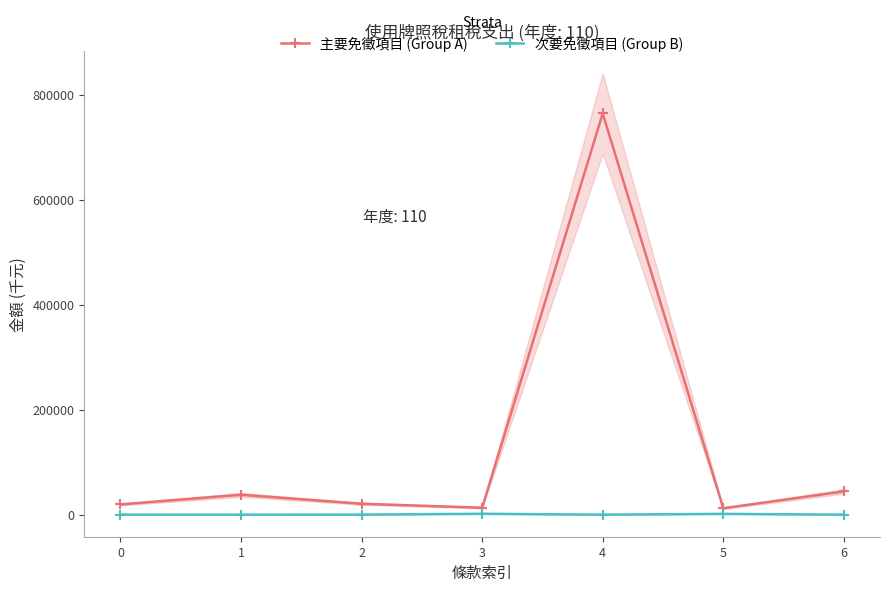

At which category is the sum across all series the highest?

4